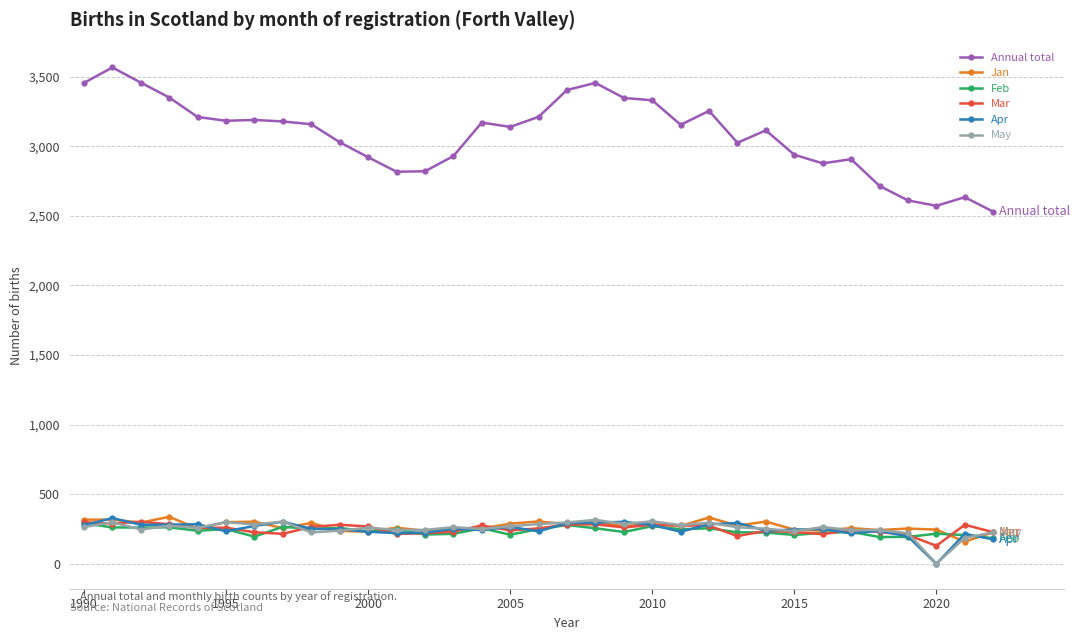

Which series ends up on top after the final intersection of Jan and Apr?

Jan